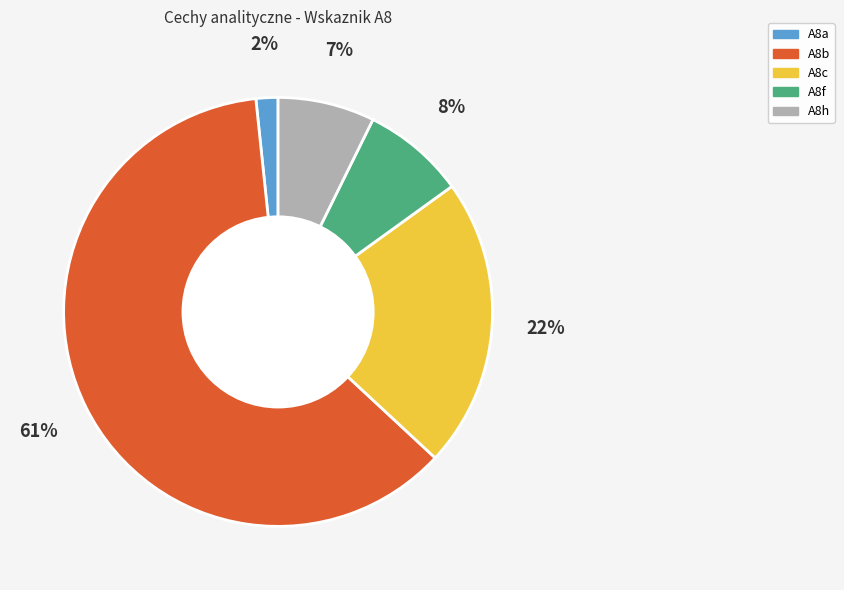

How many slices are in this pie chart?

5